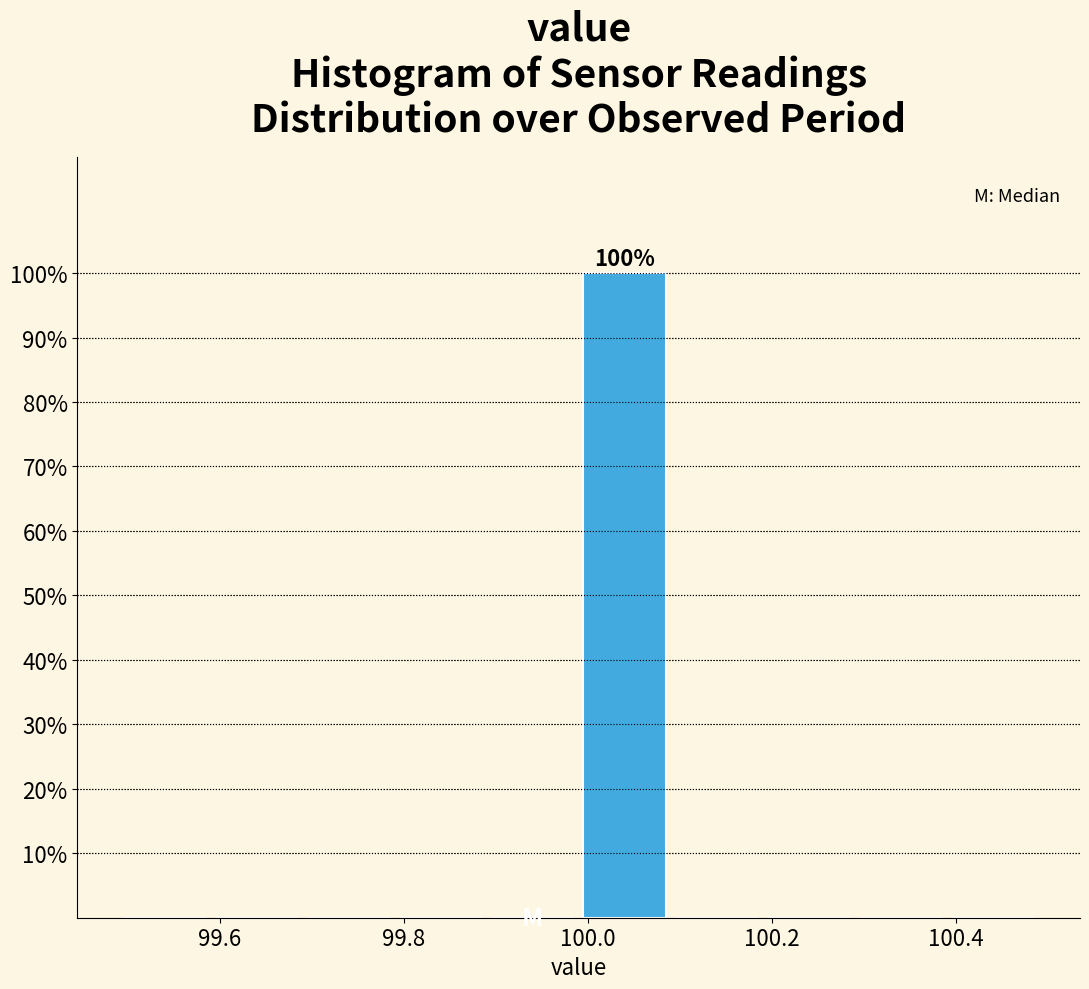

Which range on the x-axis has the tallest bar?

99.99 to 100.09